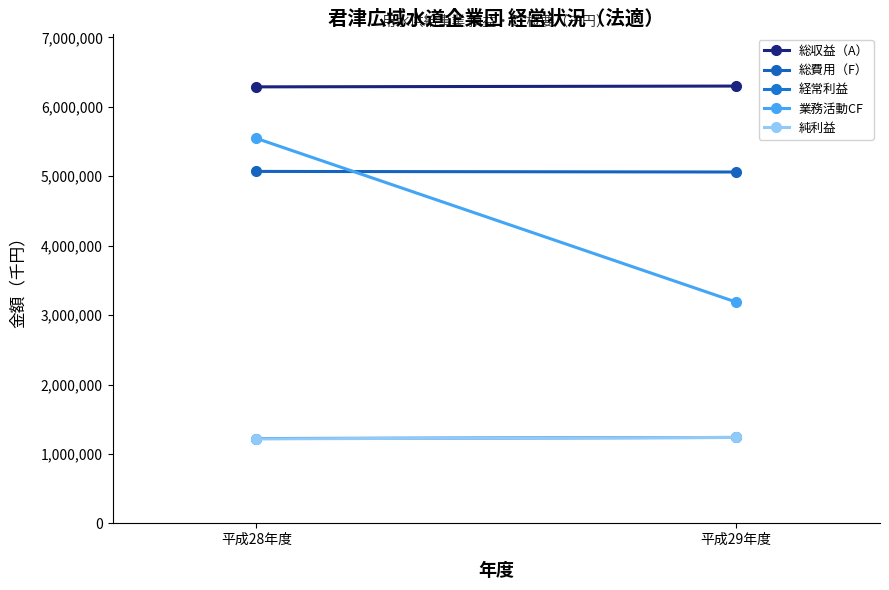

At which category is the sum across all series the highest?

平成28年度